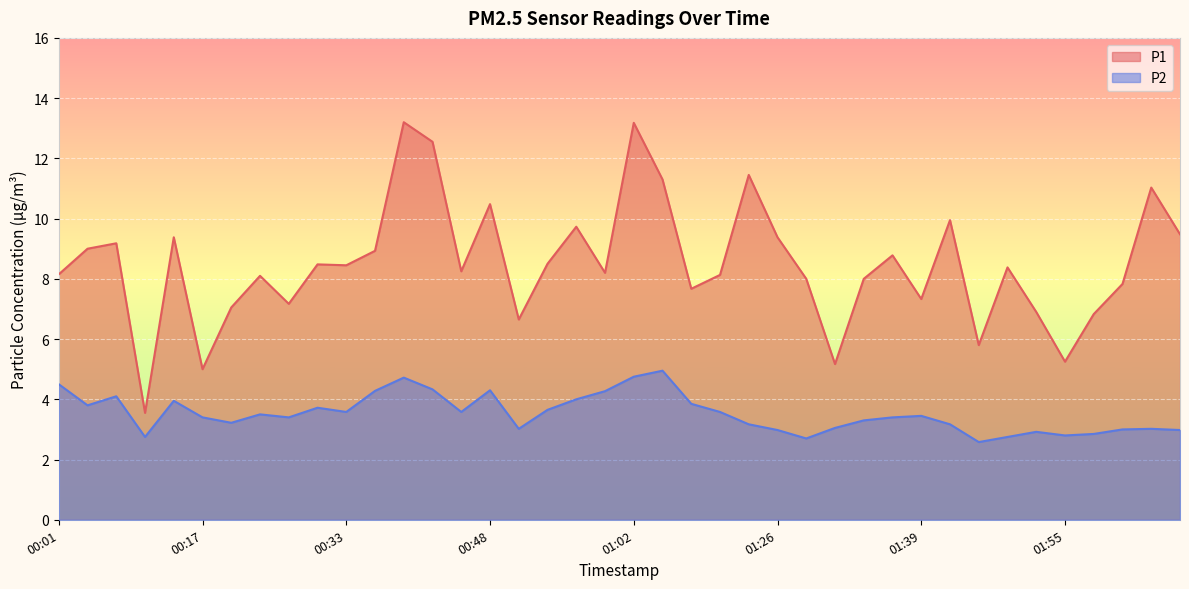

What is the sum of all P1 values?

339.8